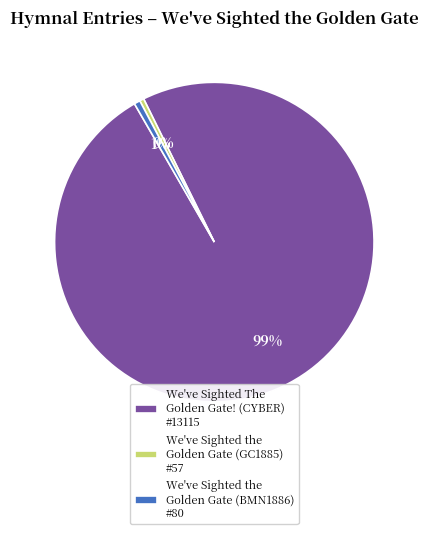

True or false: We've Sighted The Golden Gate! (CYBER) #13115 accounts for 89% of the total.

False